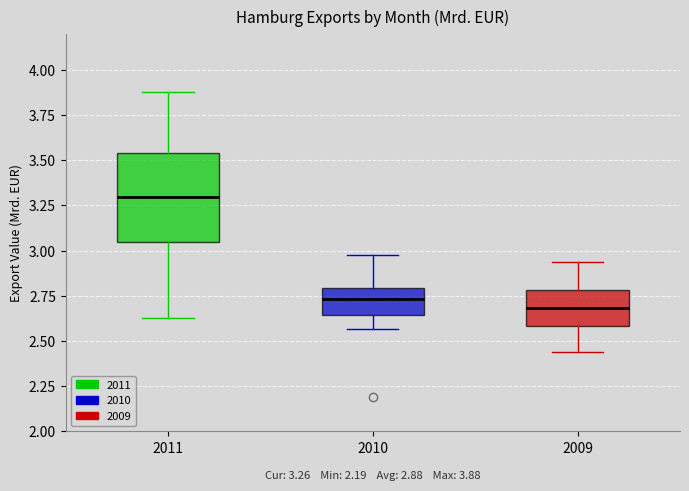

Which box's median line is the lowest?

2009